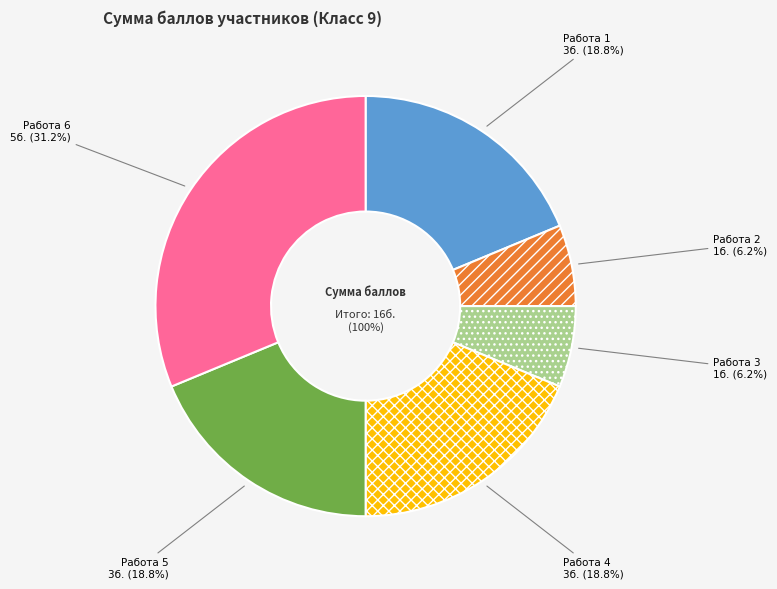

Approximately how many times larger is the value at Работа 4 compared to Работа 3?

3.0